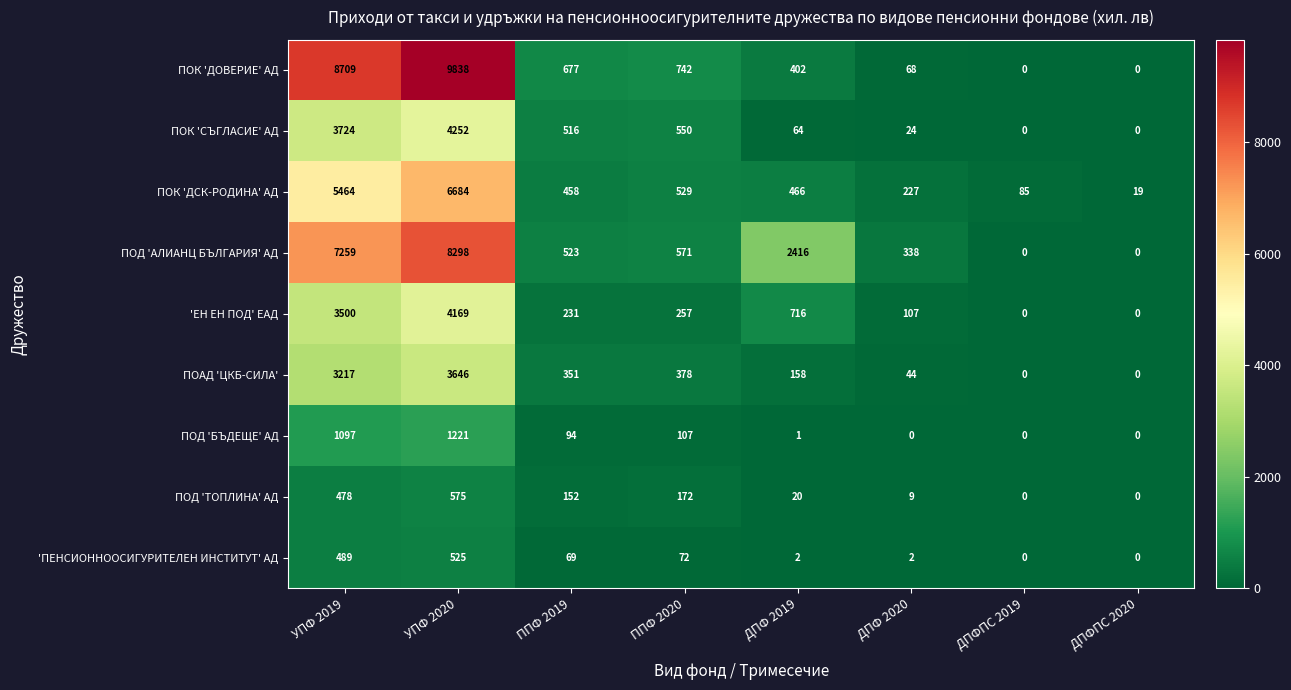

Which label corresponds to the largest value in the chart?

УПФ 2020